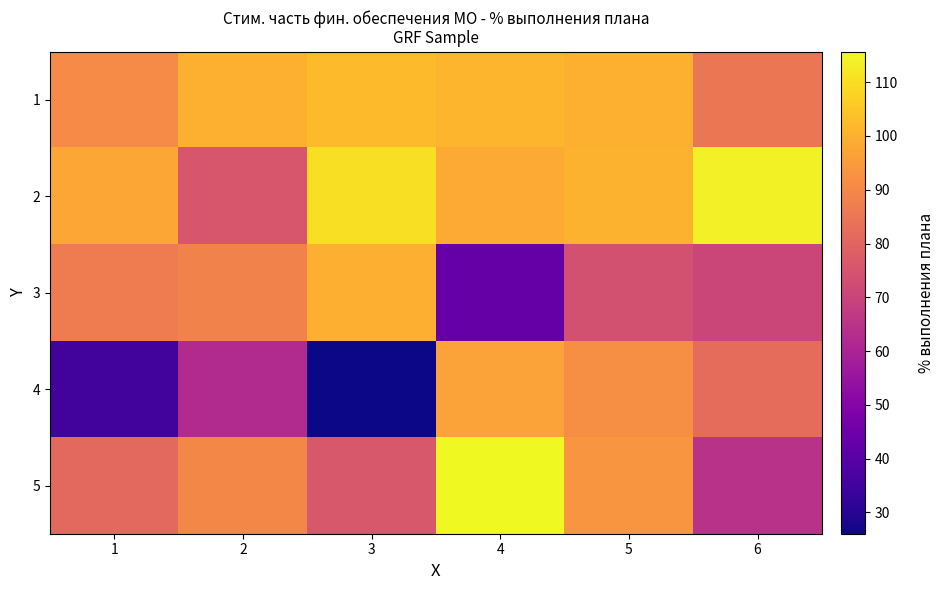

Reading left to right, list all the values displayed in this chart.

1: 1=90.9	2=100.0	3=102.5	4=101.0	5=99.9	6=85.2
2: 1=97.7	2=75.7	3=110.2	4=98.6	5=100.4	6=114.0
3: 1=86.7	2=88.5	3=99.6	4=43.0	5=73.8	6=70.7
4: 1=35.4	2=62.3	3=26.1	4=96.5	5=91.7	6=82.2
5: 1=81.3	2=90.0	3=75.8	4=115.7	5=93.5	6=64.5